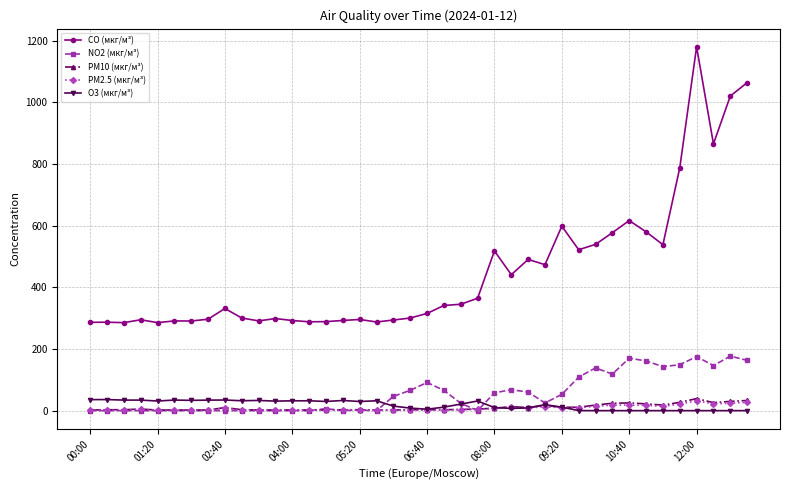

Which series has the largest total across all categories?

CO (мкг/м³)